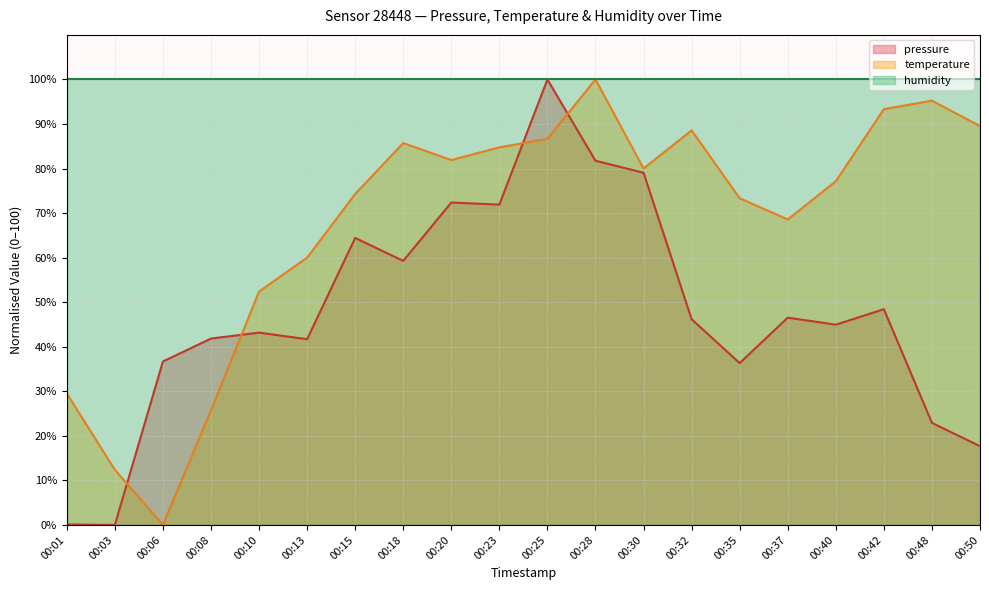

Read the temperature value at 00:28.

100.0